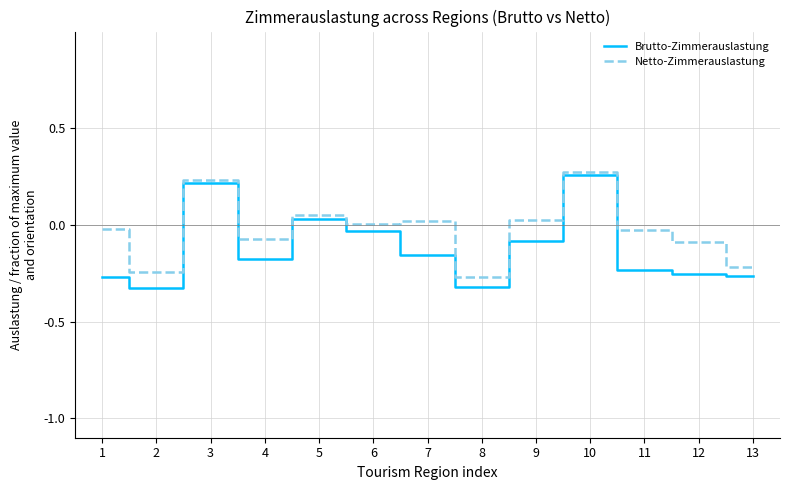

How many values in the Brutto-Zimmerauslastung series are below 0?

10